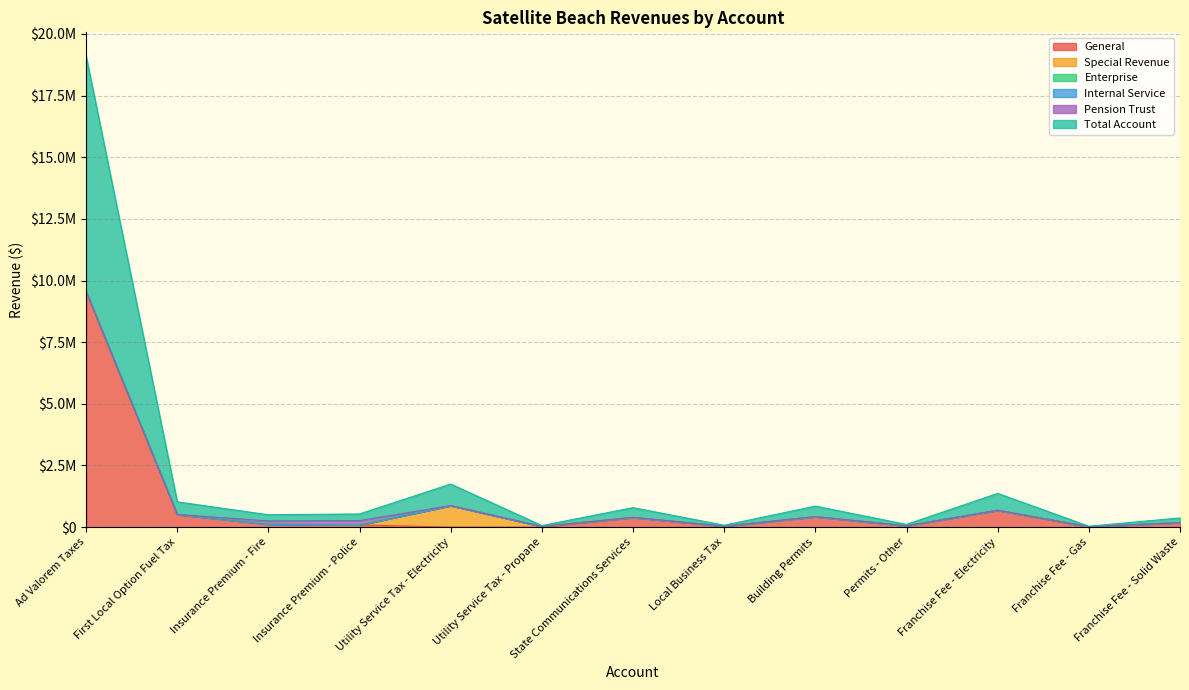

Reading left to right, transcribe all the data shown in this chart.

General: 9553018.5	512779.0	117296.0	91586.0	0.0	0.0	394885.0	38948.0	425658.0	55380.0	684372.0	18844.0	186447.0
Special Revenue: 0.0	0.0	0.0	0.0	873725.0	32458.0	0.0	0.0	0.0	0.0	0.0	0.0	0.0
Enterprise: 0.0	0.0	0.0	0.0	0.0	0.0	0.0	0.0	0.0	0.0	0.0	0.0	0.0
Internal Service: 0.0	0.0	0.0	0.0	0.0	0.0	0.0	0.0	0.0	0.0	0.0	0.0	0.0
Pension Trust: 0.0	0.0	133895.0	175944.0	0.0	0.0	0.0	0.0	0.0	0.0	0.0	0.0	0.0
Total Account: 9553018.5	512779.0	251191.0	267530.0	873725.0	32458.0	394885.0	38948.0	425658.0	55380.0	684372.0	18844.0	186447.0